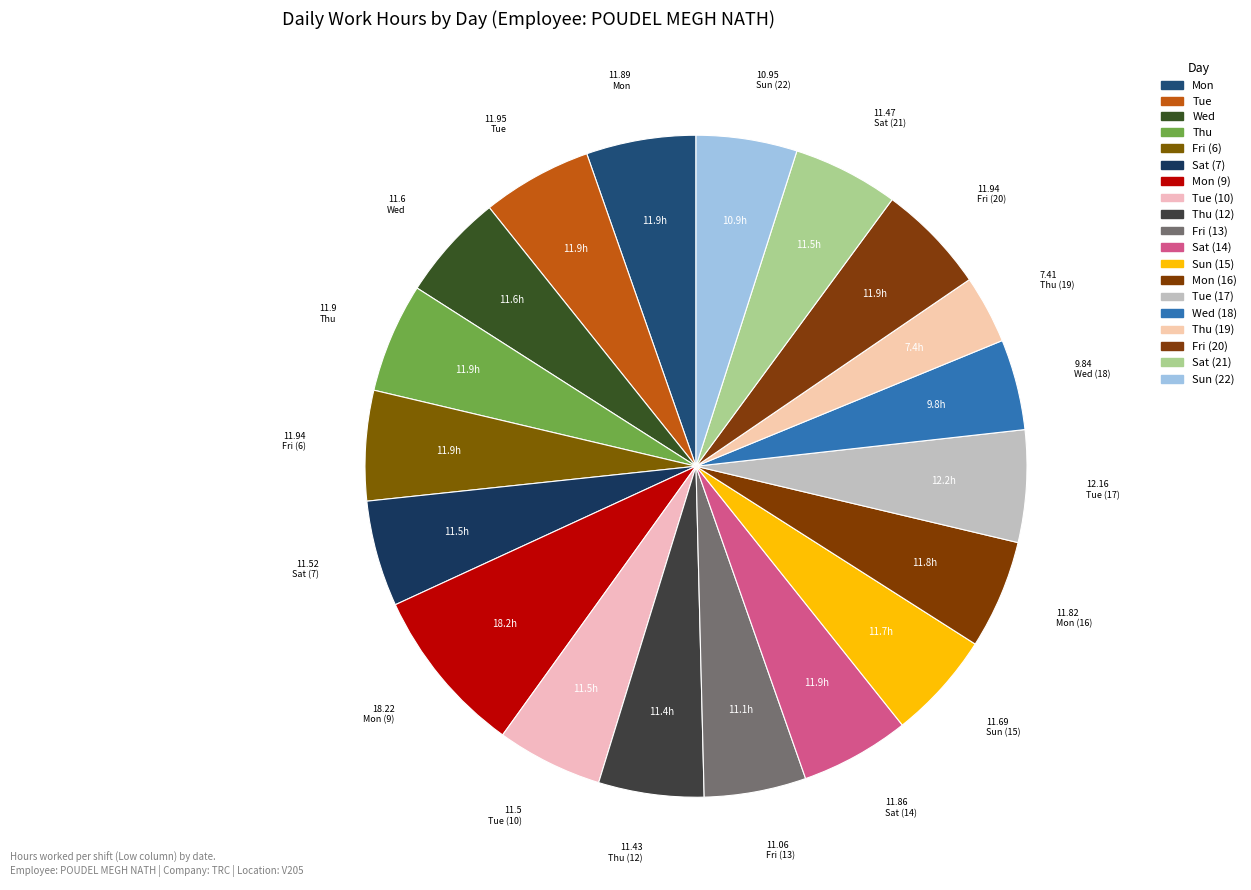

How many segments does this pie chart have?

19